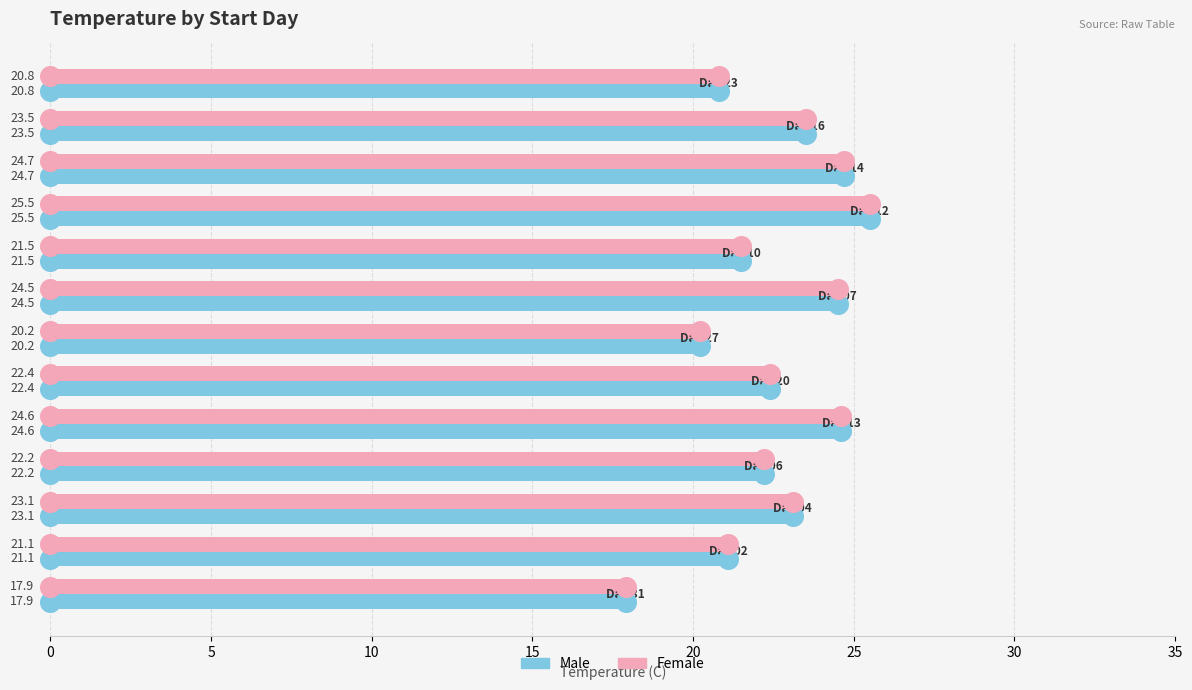

What are all the series names shown in the legend?

Male, Female